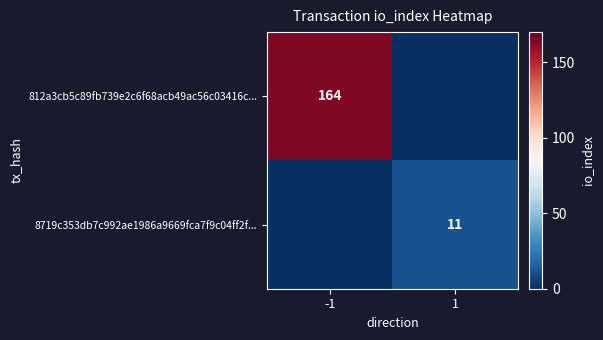

How many 812a3cb5c89fb739e2c6f68acb49ac56c03416c... values are between 0 and 164?

2